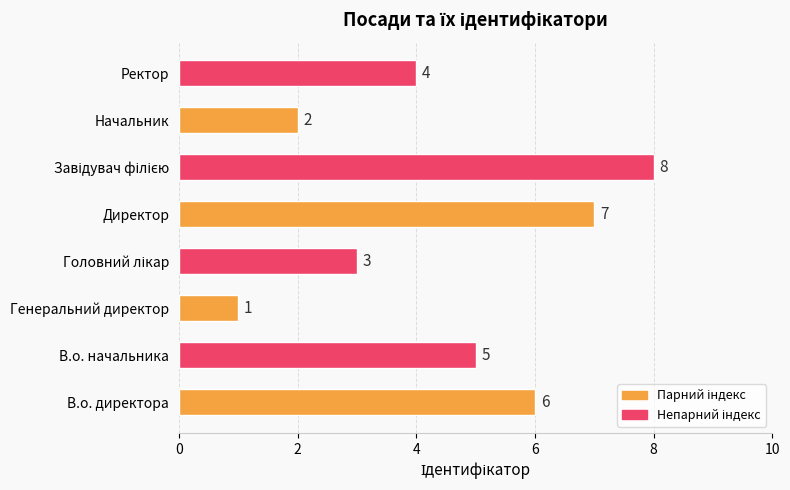

Does the chart contain any negative values?

No